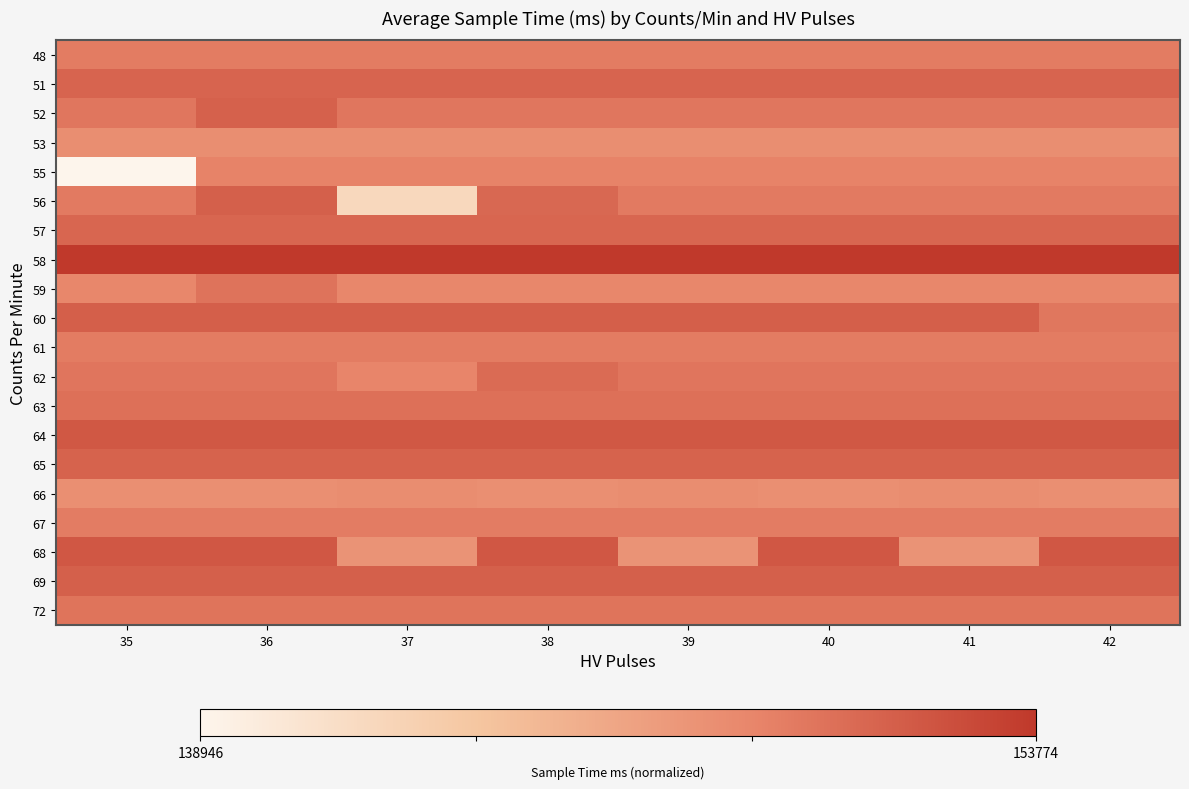

Which has a higher value, 36 or 40?

36